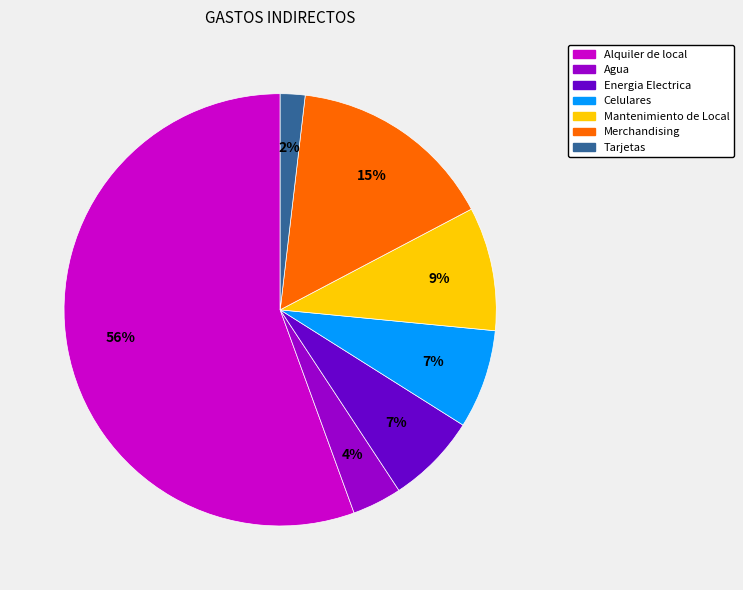

To the nearest percent, what is the difference between the Tarjetas and Alquiler de local slice percentages?

54%